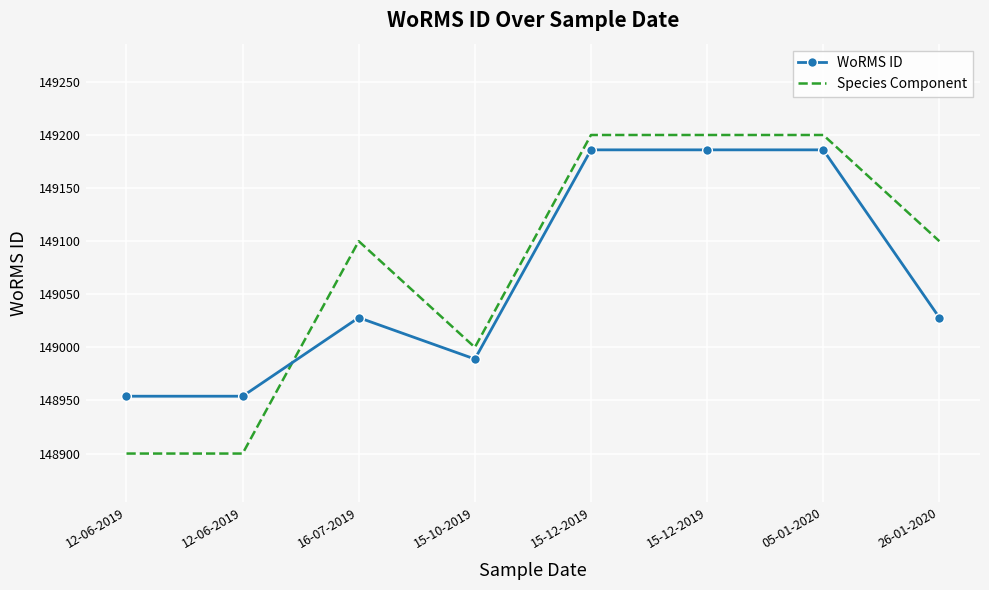

Between which two adjacent categories do WoRMS ID and Species Component first intersect?

12-06-2019 and 16-07-2019